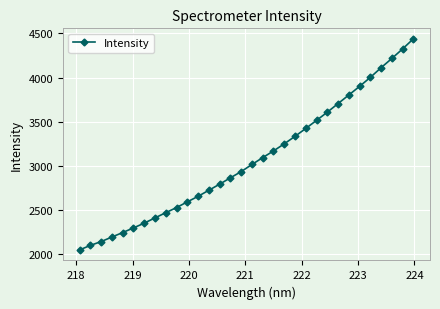

What is the value of the 31st point from the left?

4324.5